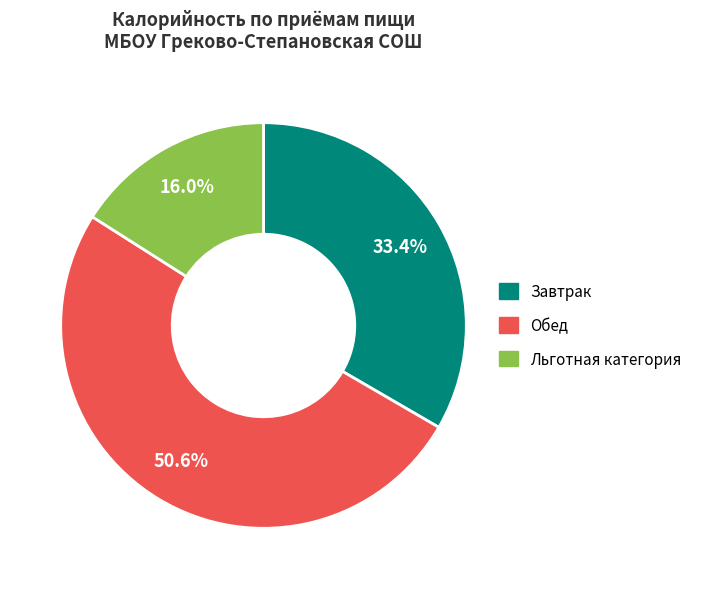

Rank the categories by value from highest to lowest.

Обед, Завтрак, Льготная категория